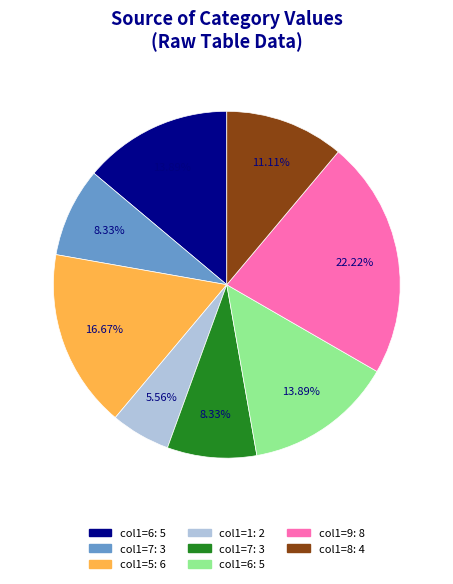

Is there any slice that represents more than half of the pie?

No